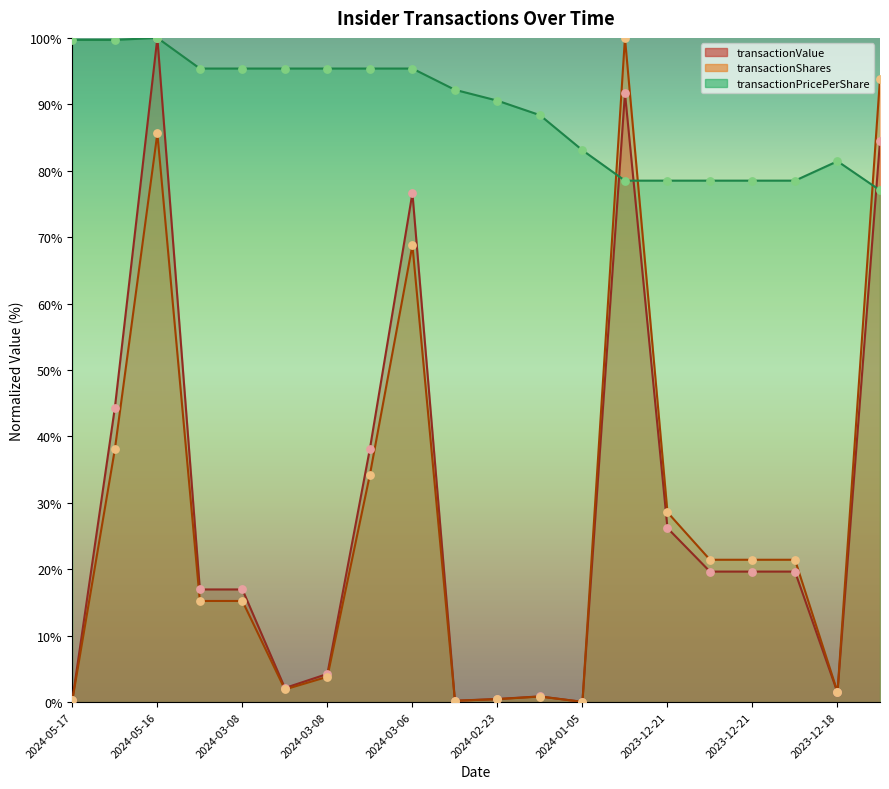

Which series contains the lowest Y value?

transactionValue